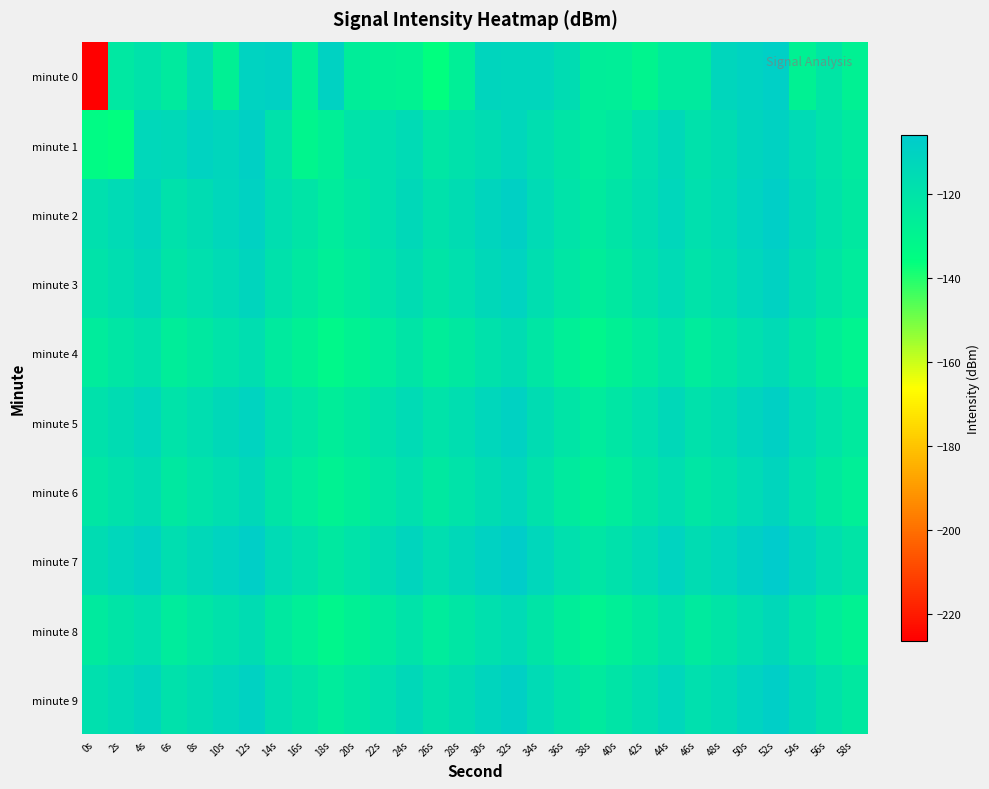

Which category has the highest value across all series?

52s